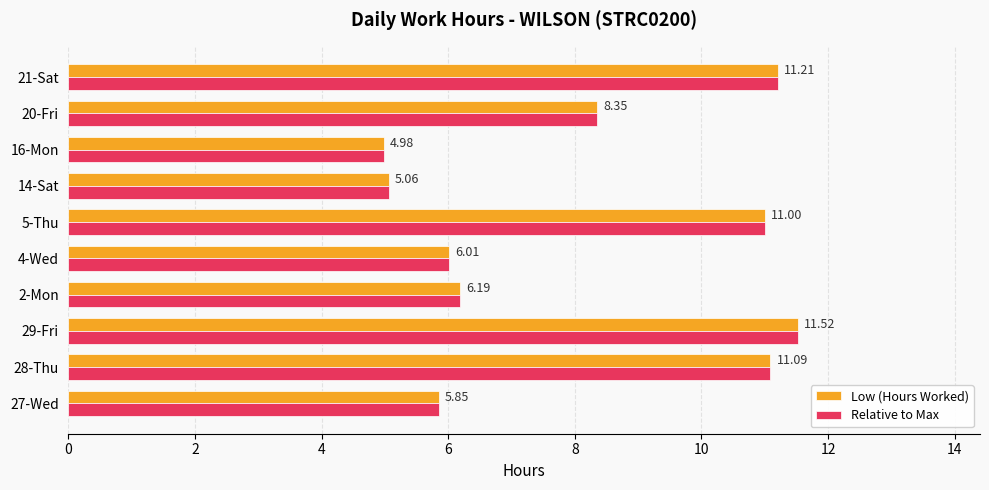

What is the sum of all Low (Hours Worked) values?

81.3